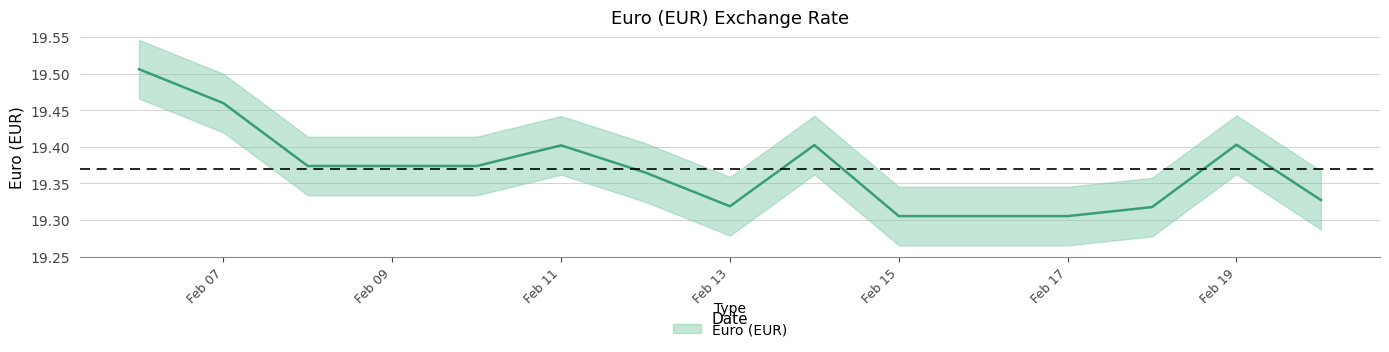

Reading left to right, list all the values displayed in this chart.

19.5	19.5	19.4	19.4	19.4	19.4	19.4	19.3	19.4	19.3	19.3	19.3	19.3	19.4	19.3